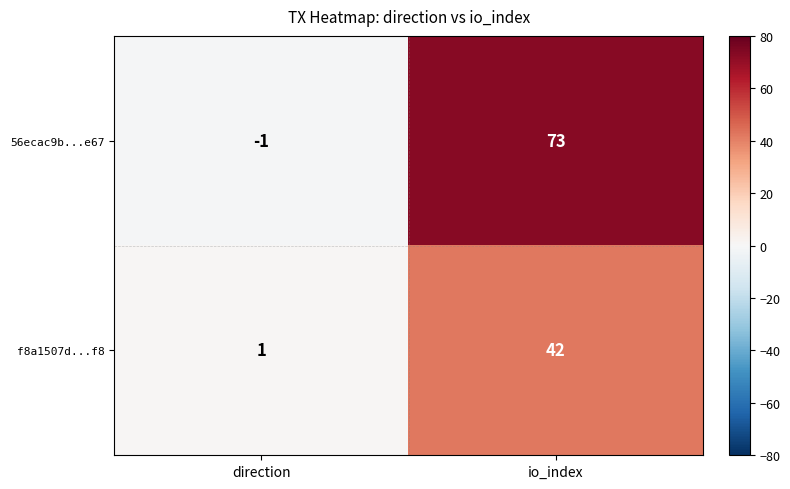

At io_index, list the series in order from largest to smallest.

56ecac9b...e67, f8a1507d...f8